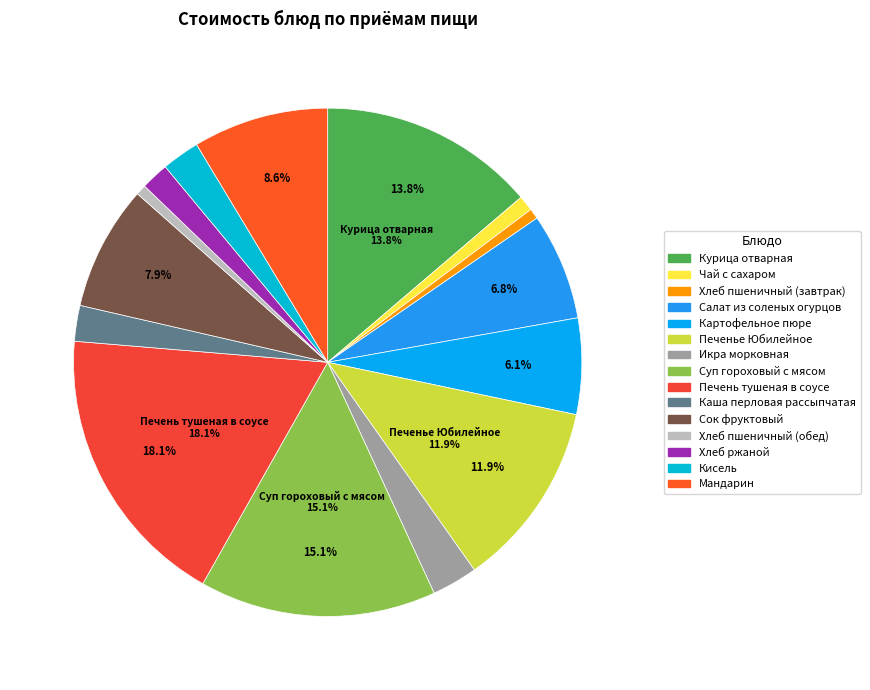

Does Икра морковная represent more than half of the total?

No